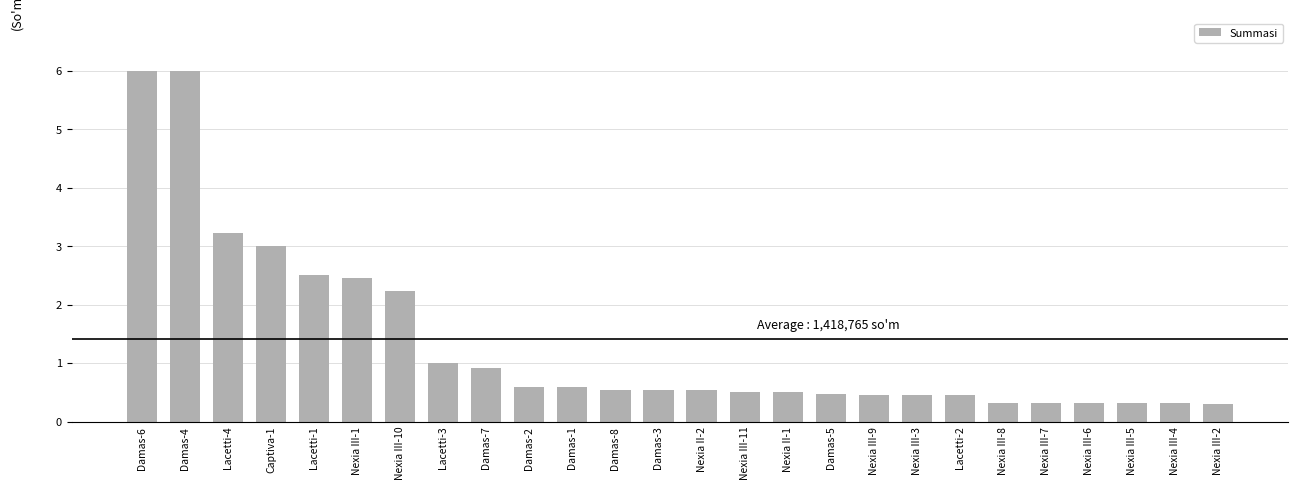

Reading right to left, extract all data points from this chart.

0.3	0.3	0.3	0.3	0.3	0.3	0.5	0.5	0.5	0.5	0.5	0.5	0.5	0.5	0.5	0.6	0.6	0.9	1.0	2.2	2.5	2.5	3.0	3.2	6.0	6.0